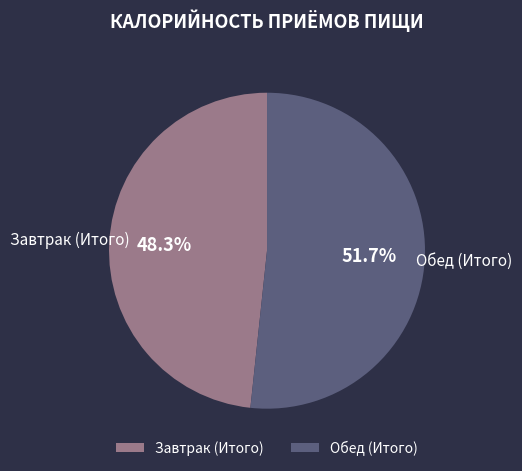

Which slice is the largest?

Обед (Итого)